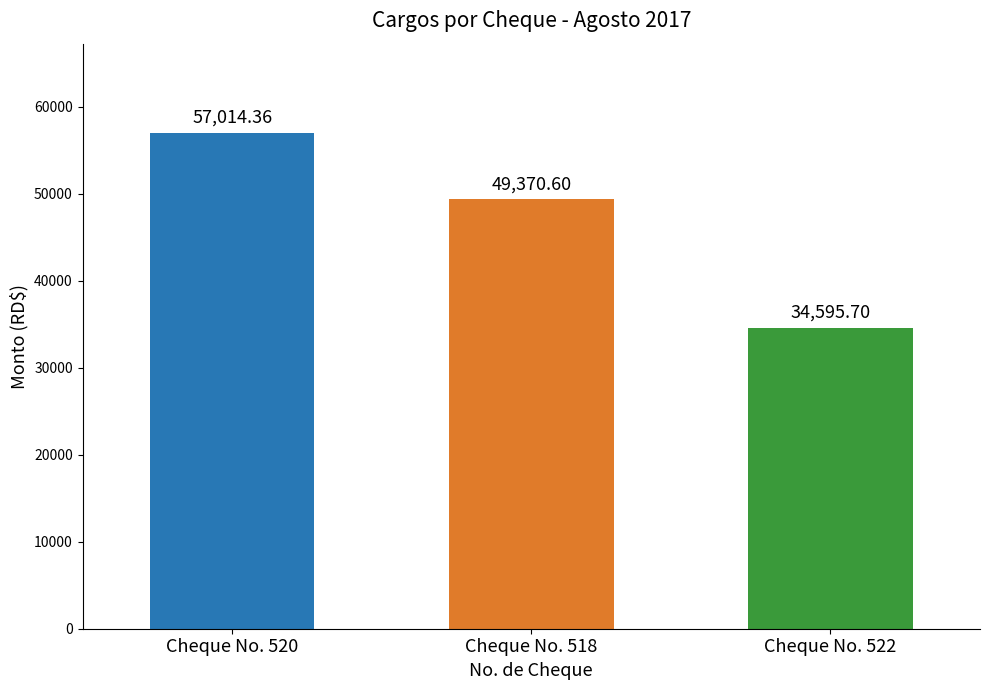

Where is the data nearest to the value 45805?

Cheque No. 518